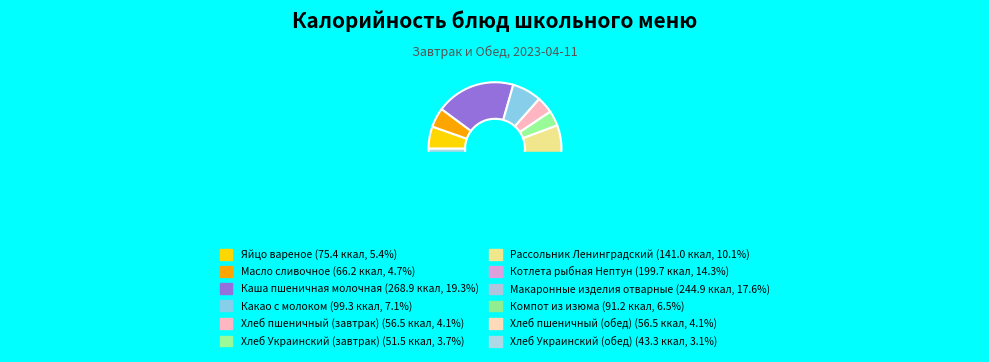

To the nearest percent, what is the combined percentage of Компот из изюма and Масло сливочное?

11%